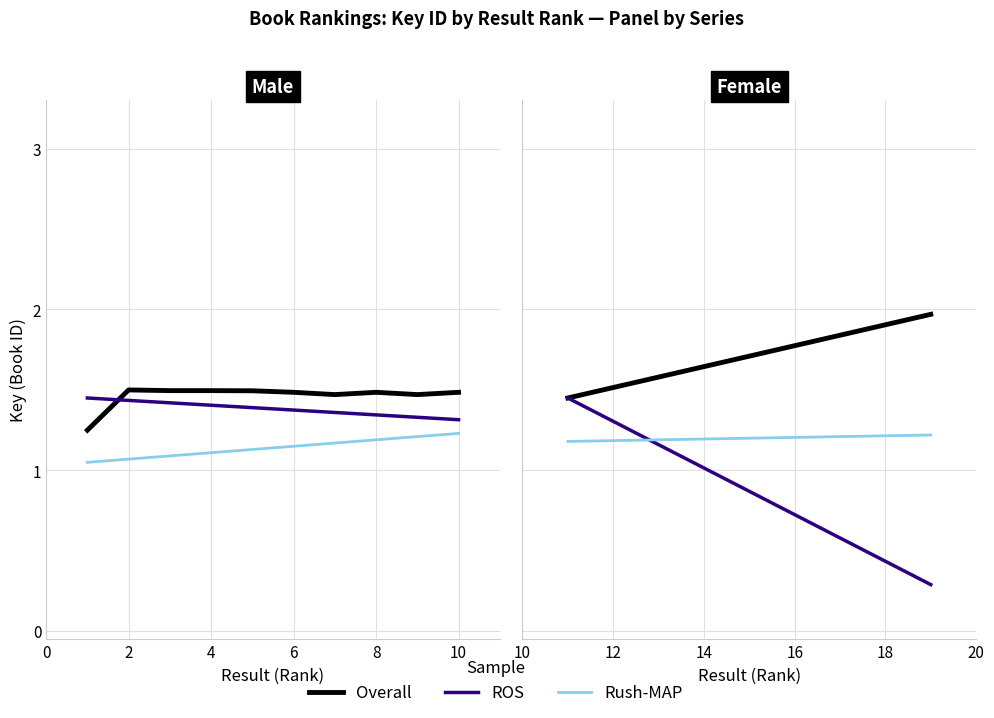

True or false: Overall and ROS cross at least once.

False